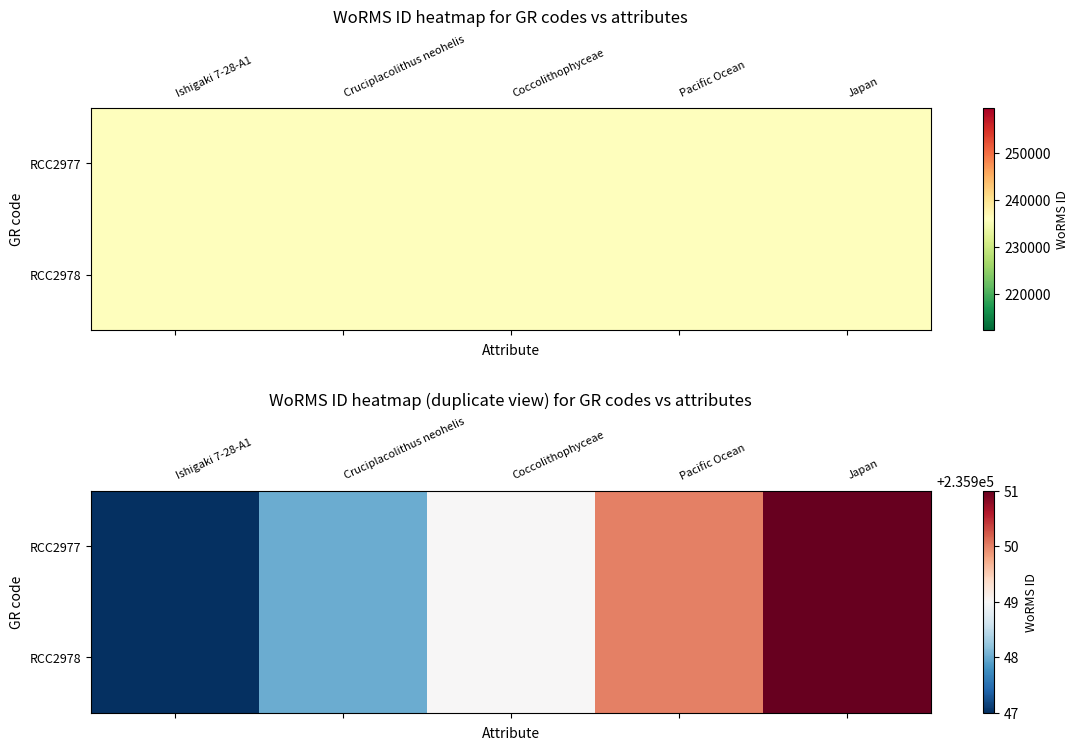

Which series has the largest total across all categories?

RCC2977